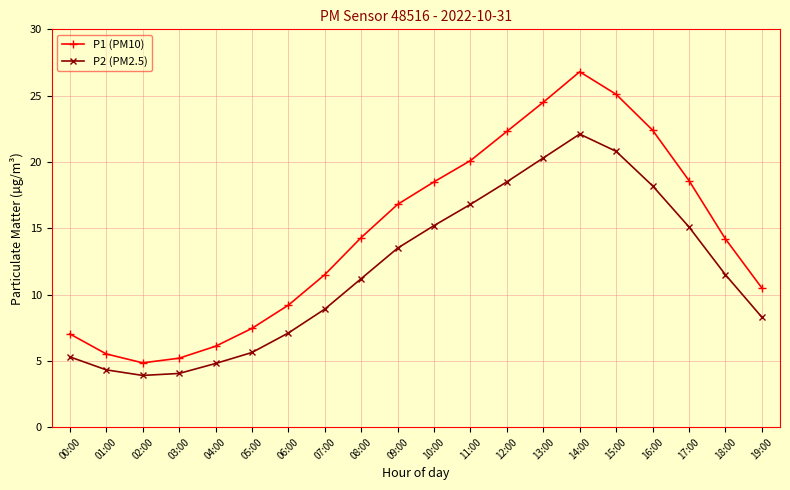

Between 03:00 and 08:00, which series saw the biggest shift?

P1 (PM10)